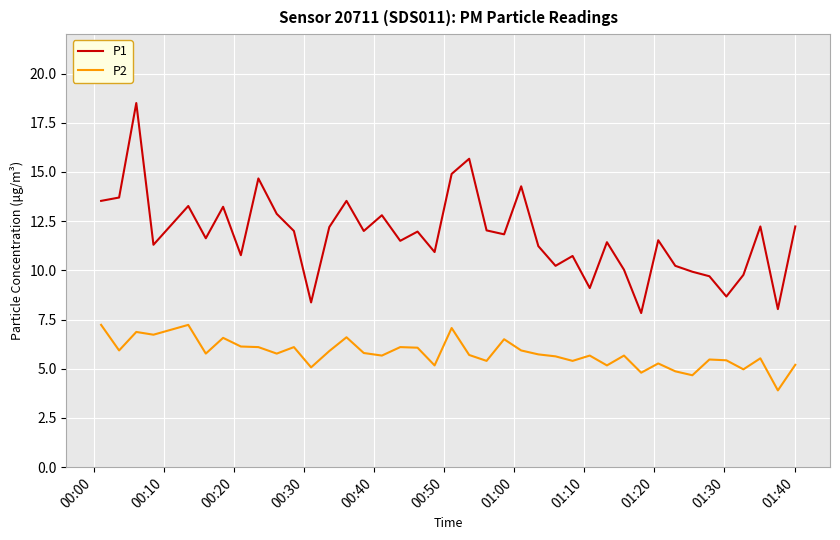

What is the highest value of the P1 series?

18.5